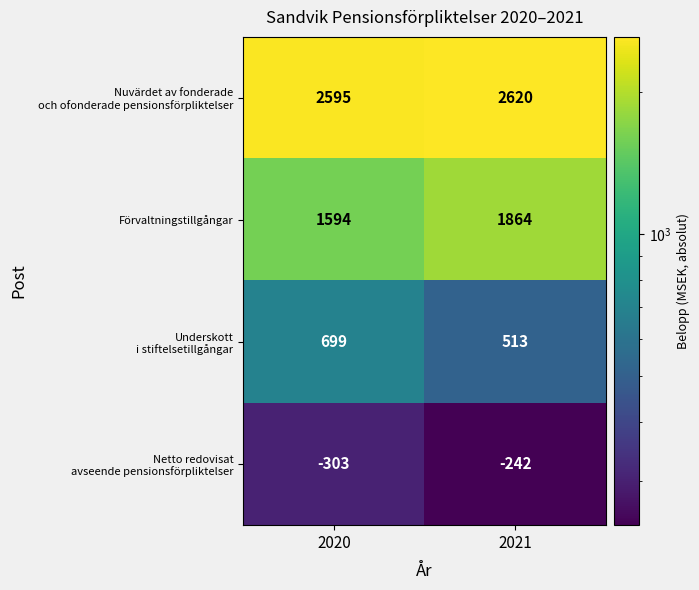

What is the average value of the Förvaltningstillgångar series?

1729